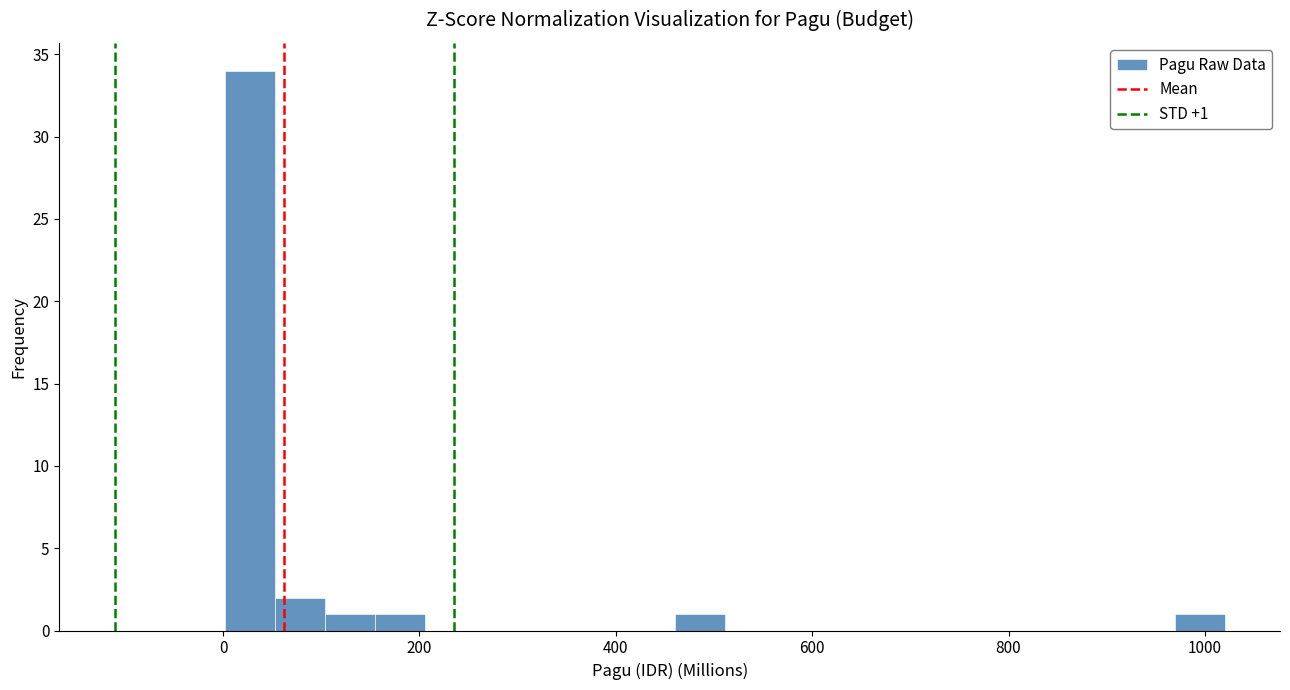

Read against the x-axis, roughly where is the centre of the tallest bar?

20